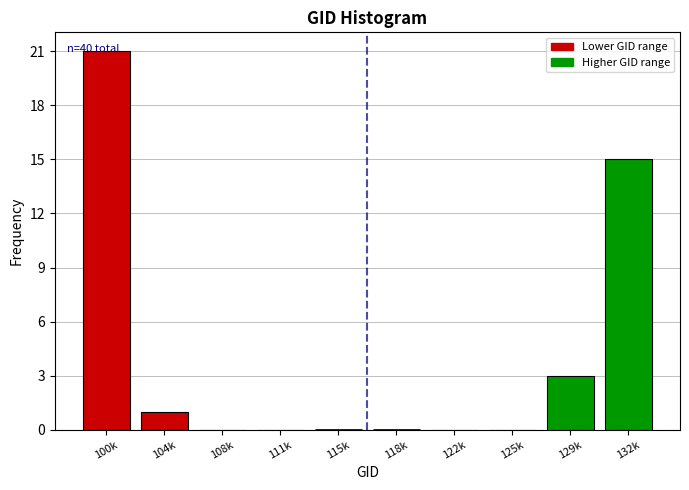

Which has a higher value, 108k or 100k?

100k